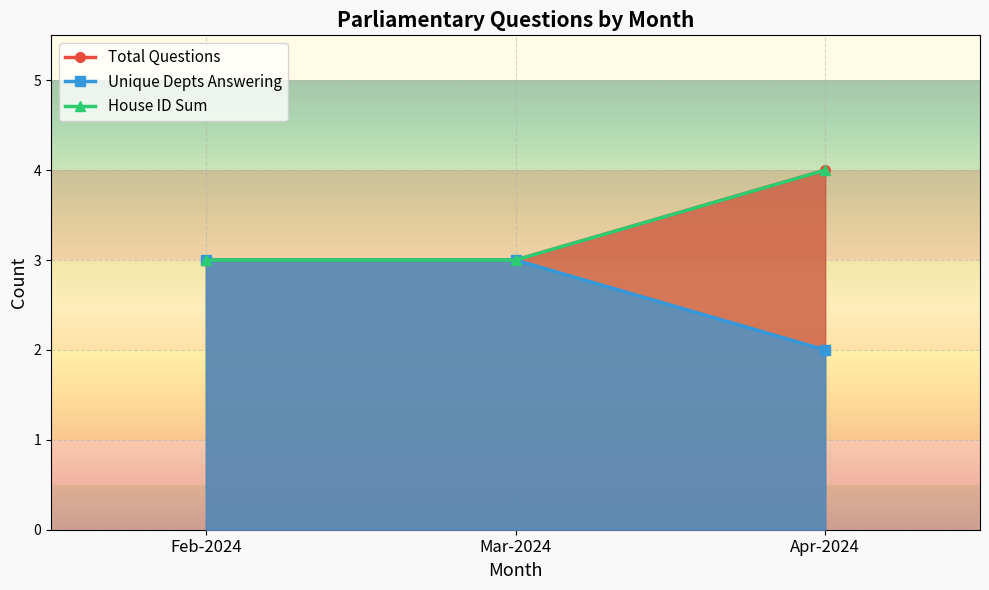

What is the label of the 1st point from the left?

Feb-2024